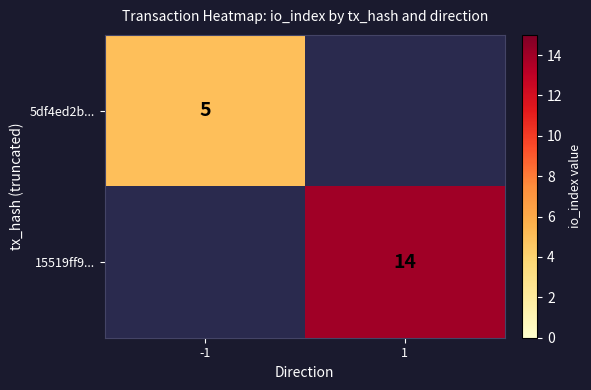

Between -1 and 1, which is larger?

1